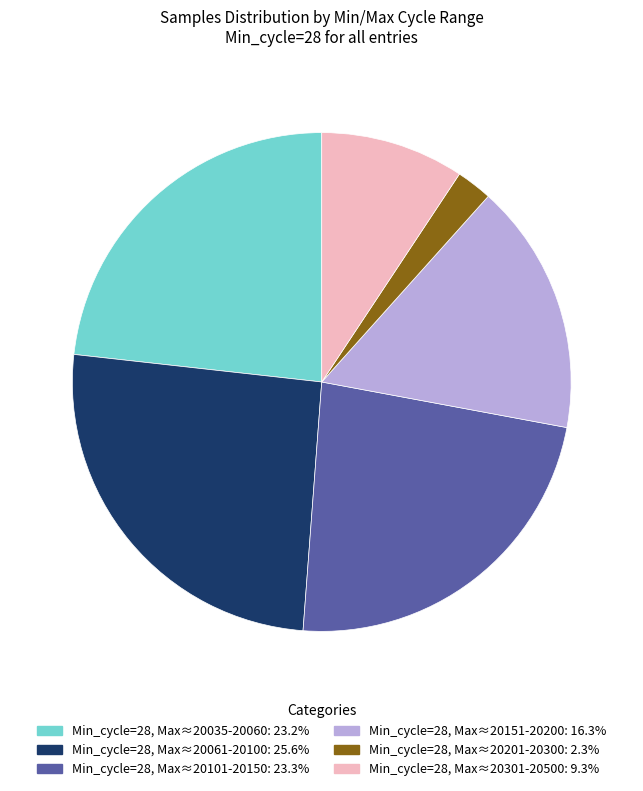

Does any single category account for the majority?

No